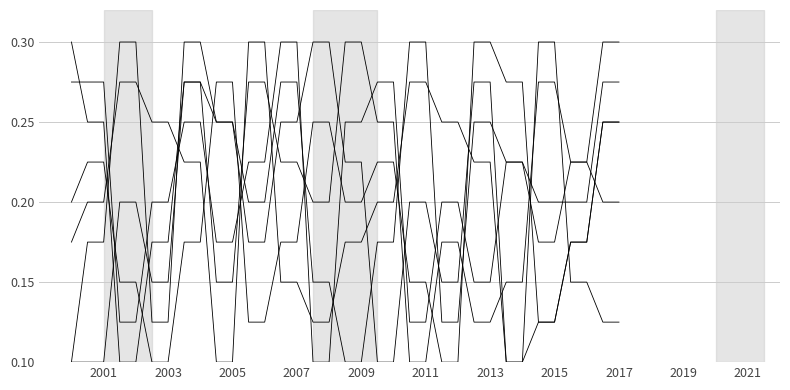

At which category is the sum across all series the highest?

2015